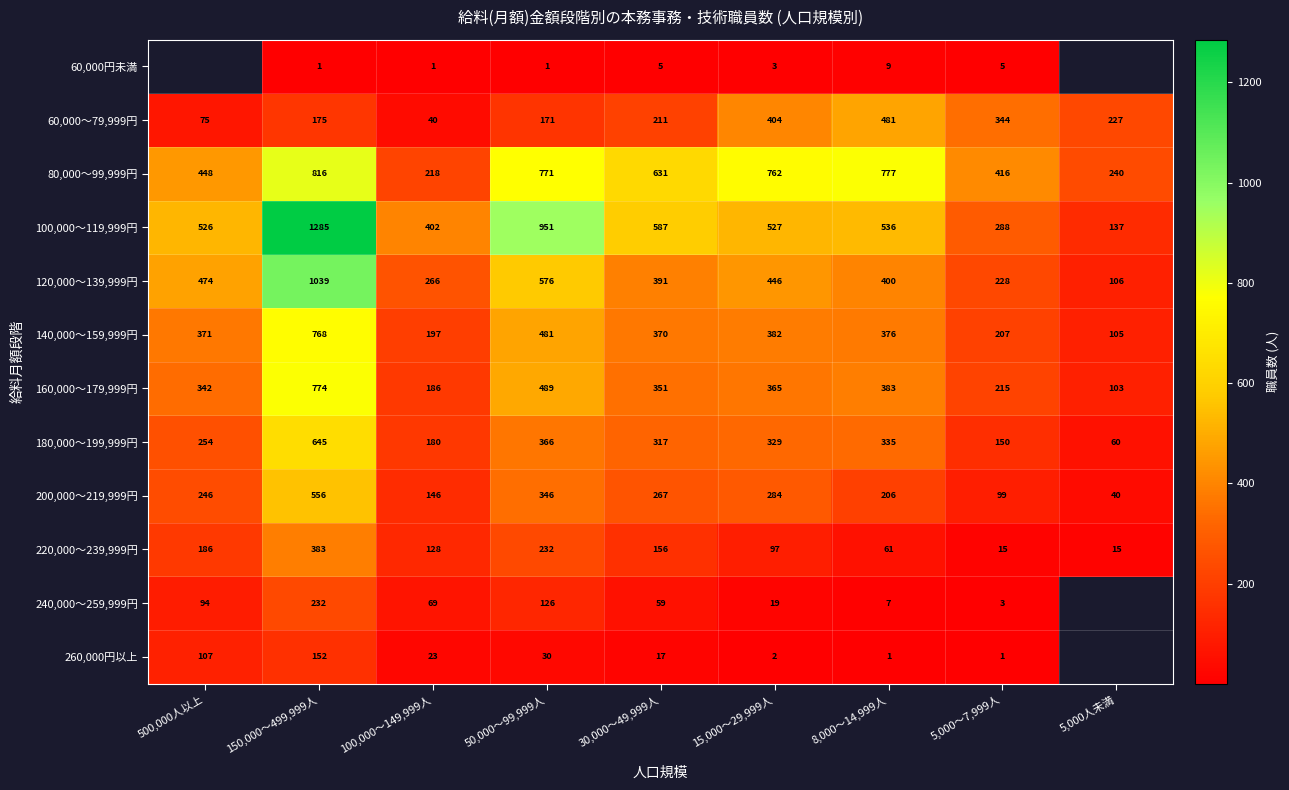

The 60,000～79,999円 series shows 133.7 at 30,000～49,999人. True or false?

False